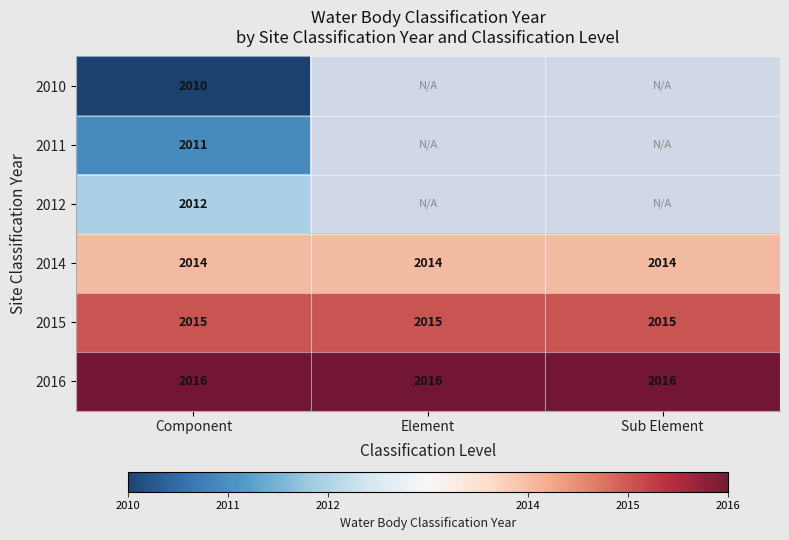

What is the average value of the 2015 series?

2015